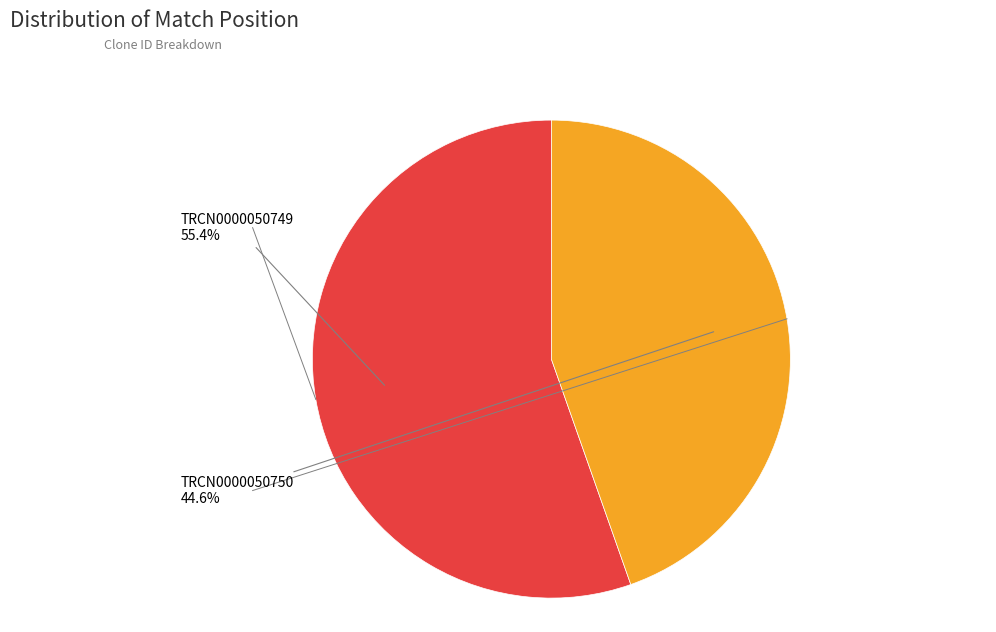

Count the number of slices in the pie.

2